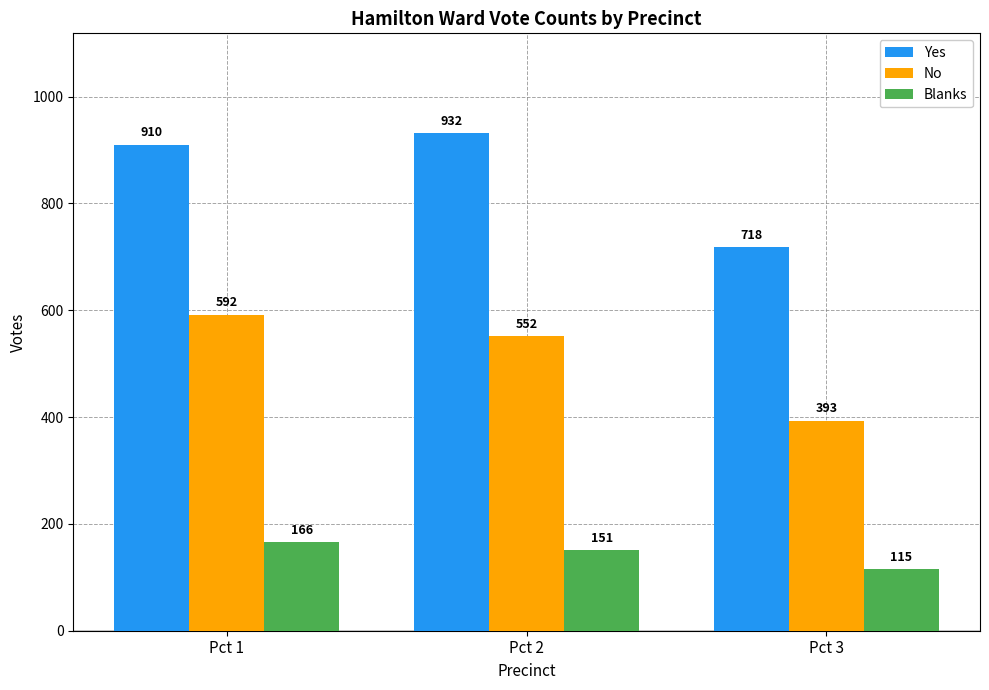

Reading left to right, what are all the values shown in this chart?

Yes: Pct 1=910	Pct 2=932	Pct 3=718
No: Pct 1=592	Pct 2=552	Pct 3=393
Blanks: Pct 1=166	Pct 2=151	Pct 3=115